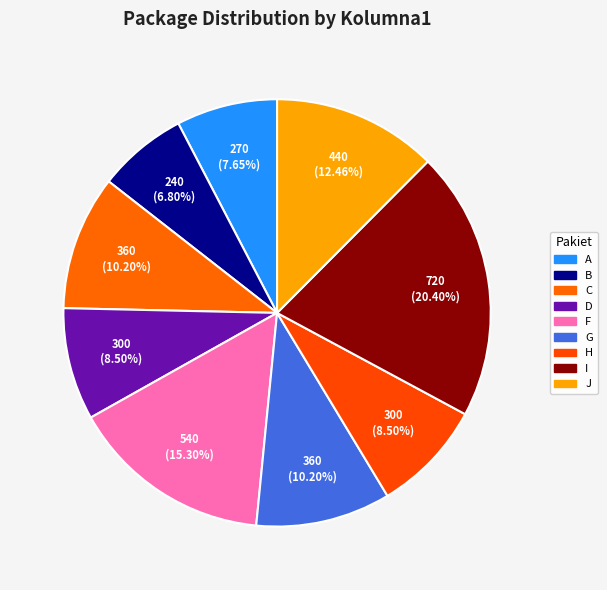

To the nearest percent, what portion does G represent?

10%